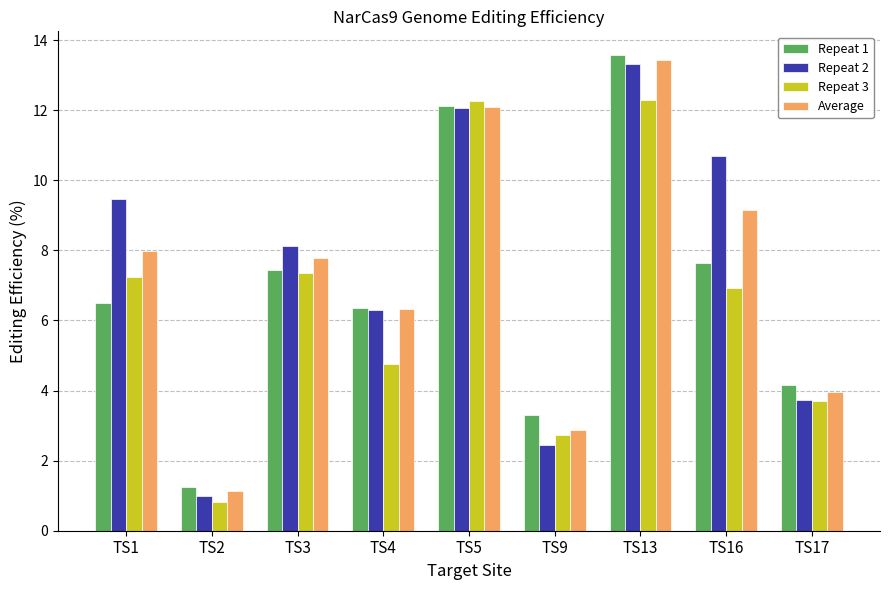

What is the difference between the maximum and minimum values in the Repeat 3 series?

11.5